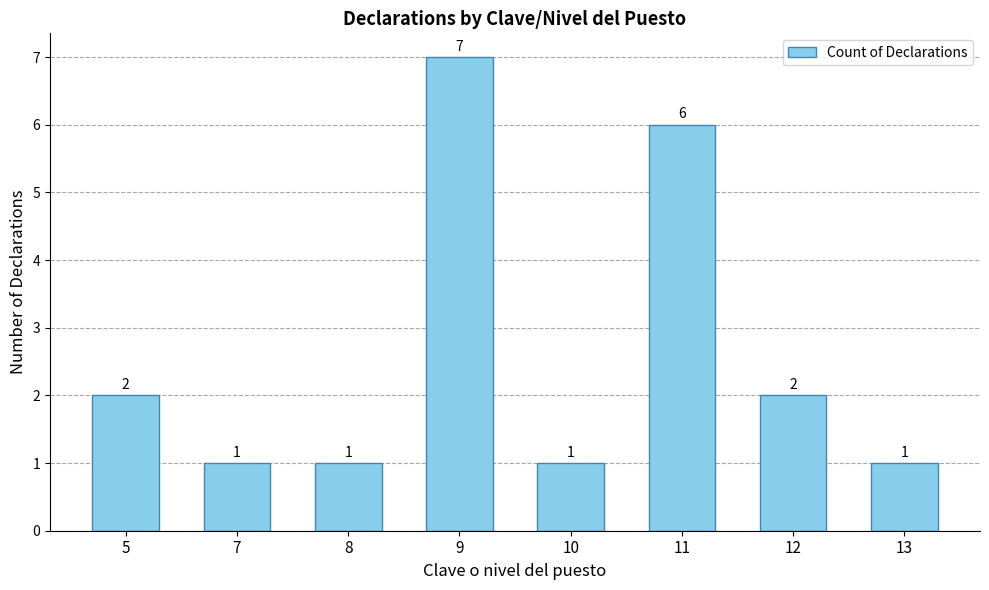

What is the sum of all values?

21